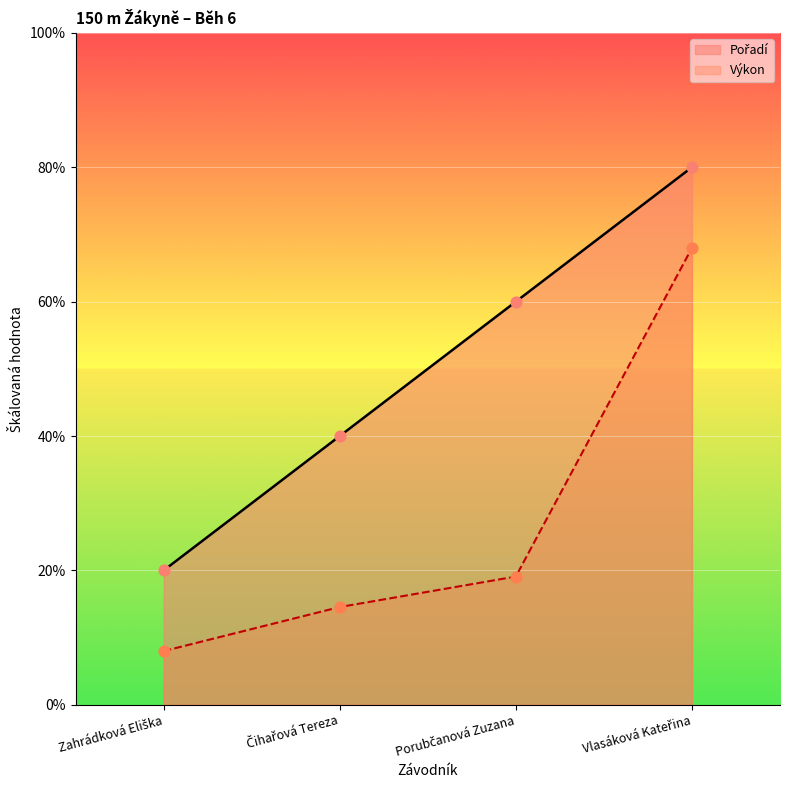

Which series has the largest Y range (max minus min)?

Pořadí